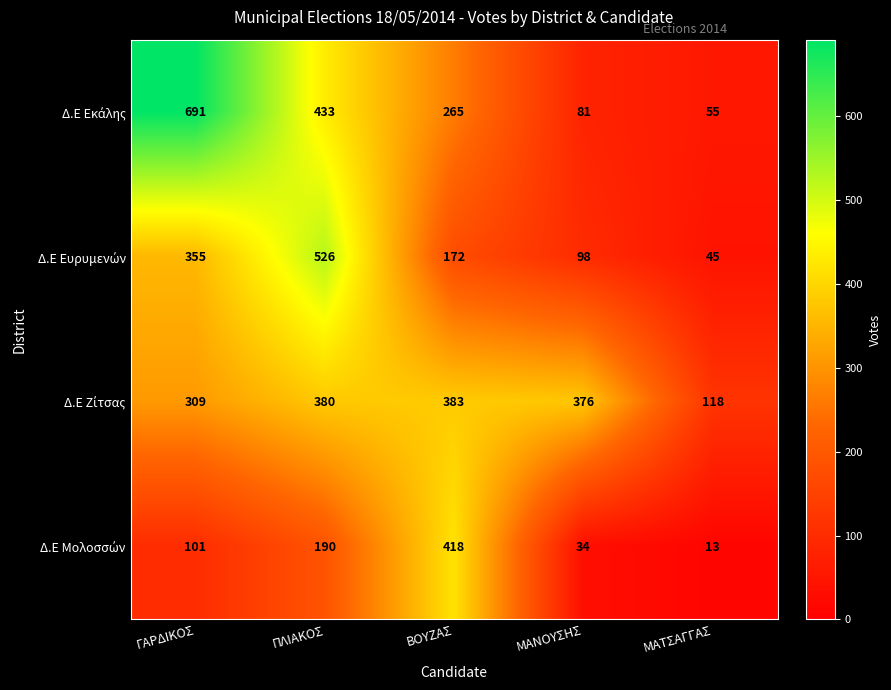

What is the greatest value displayed?

691